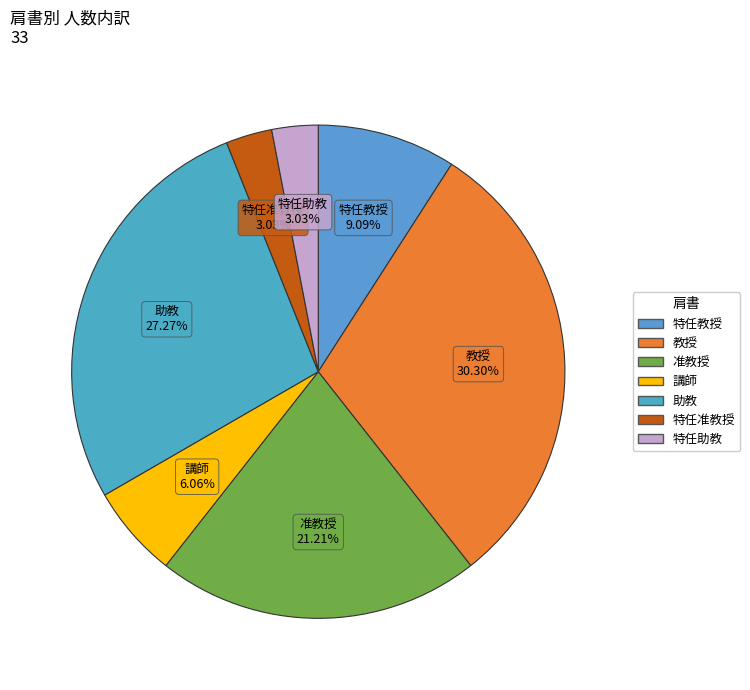

Does any single category account for the majority?

No